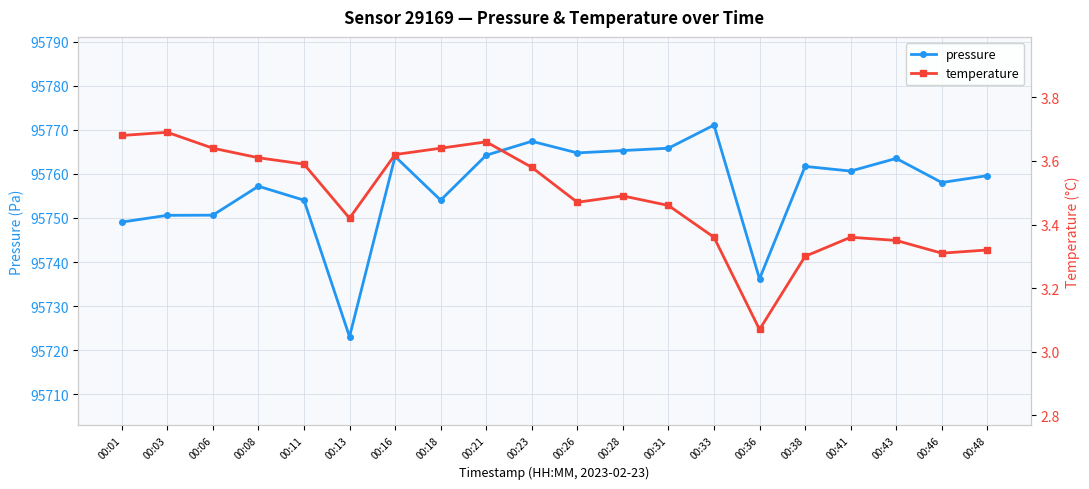

What is the difference between the temperature values at 00:33 and 00:36?

0.3